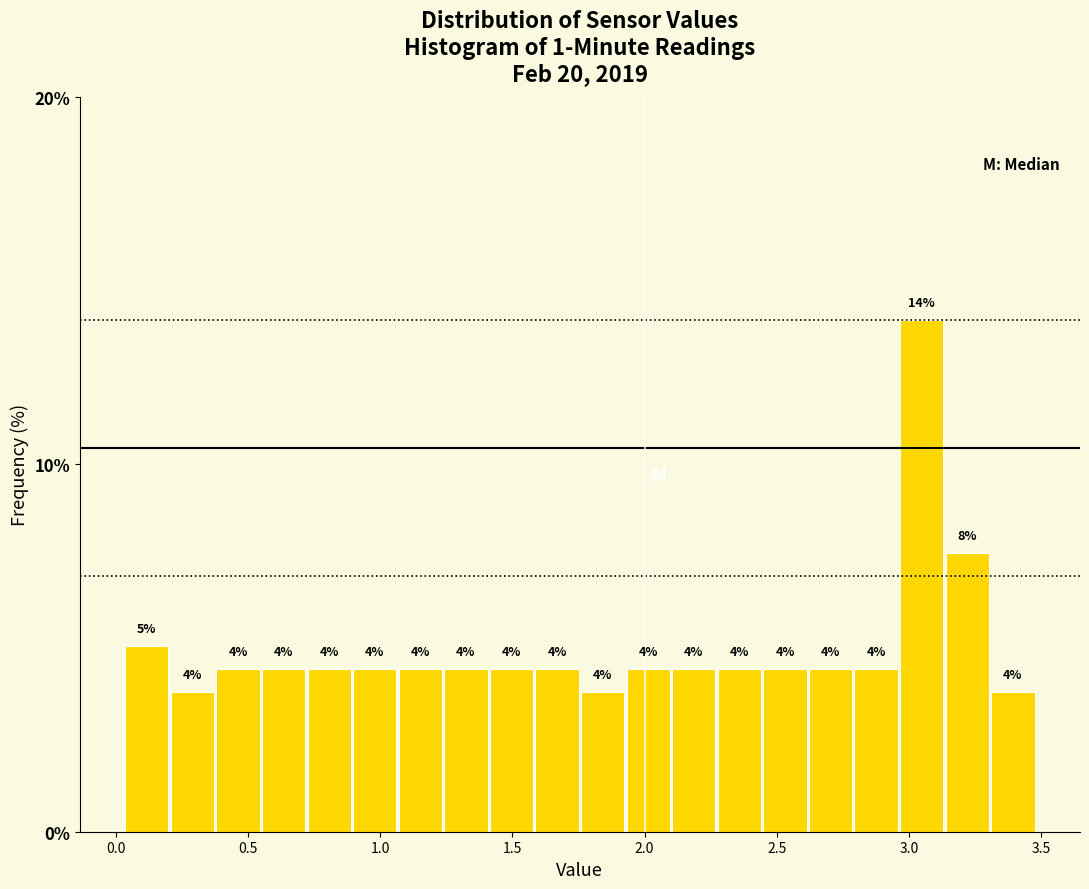

Around what value on the x-axis is the tallest bar? Give the approximate position of its centre, as read against the axis.

3.05